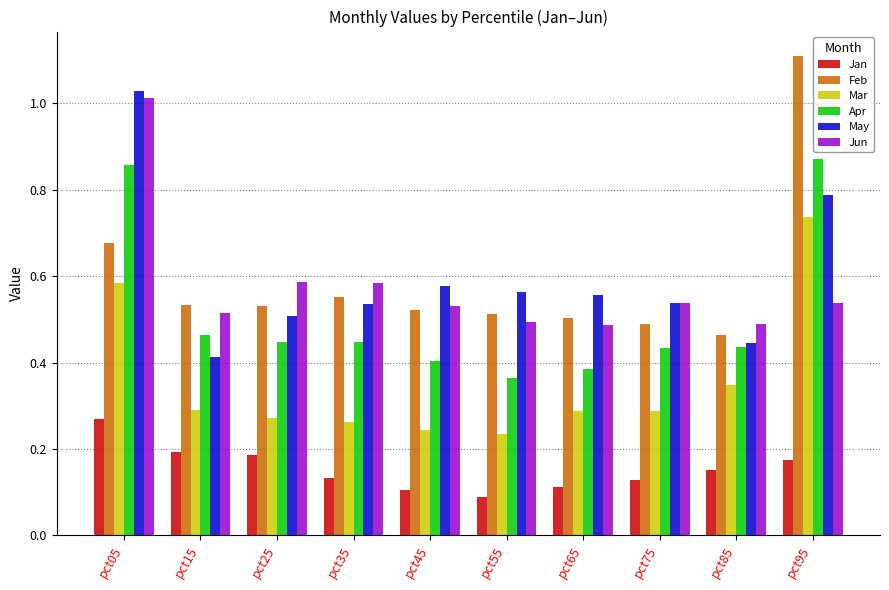

What is the maximum value for Feb?

1.1